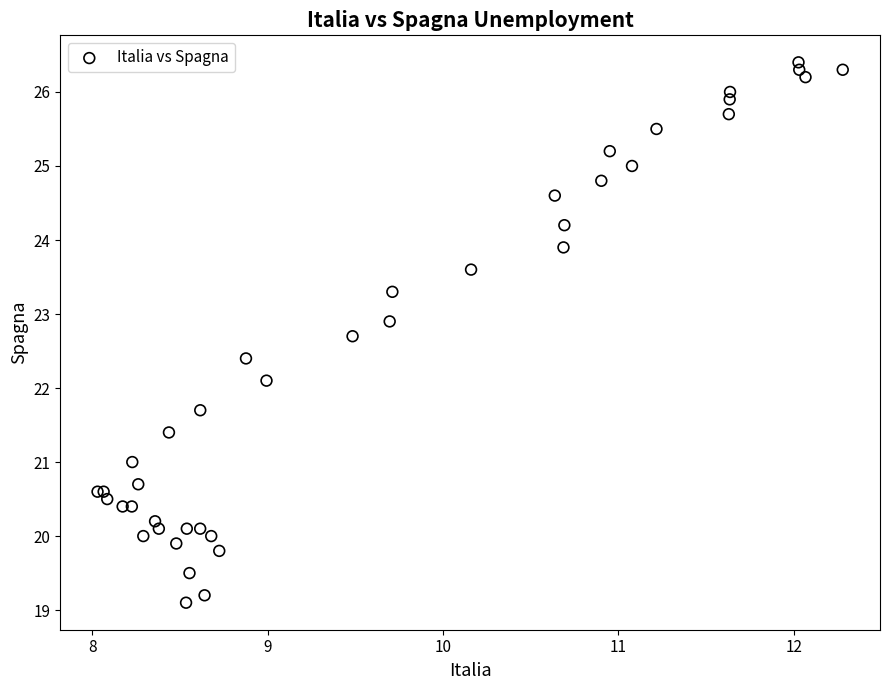

What Y value in the scatter plot is closest to 22?

22.1